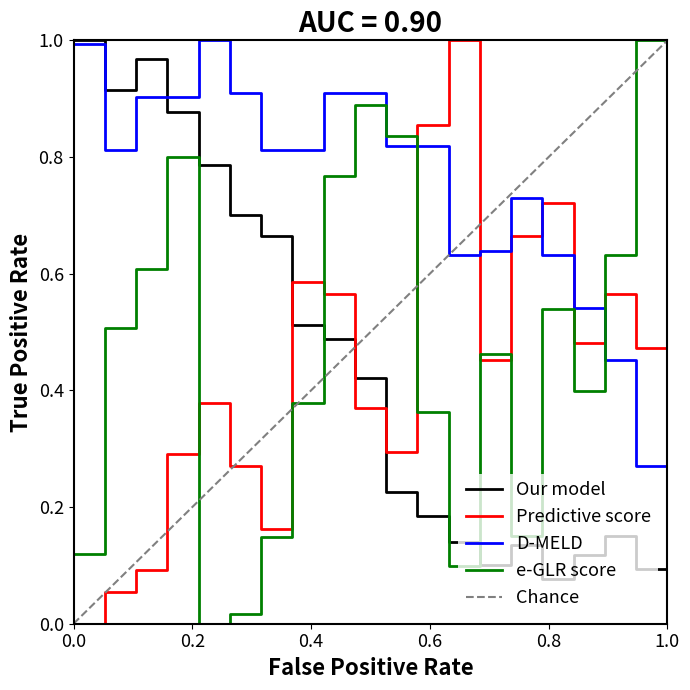

At how many categories does at least one series exceed 0?

20